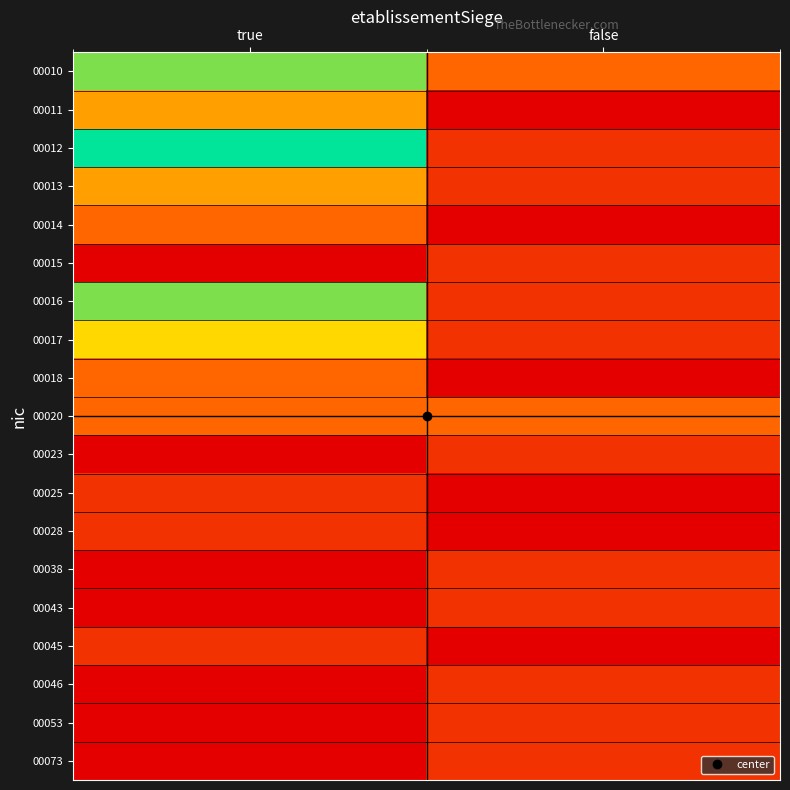

Count the number of data series in this chart.

19